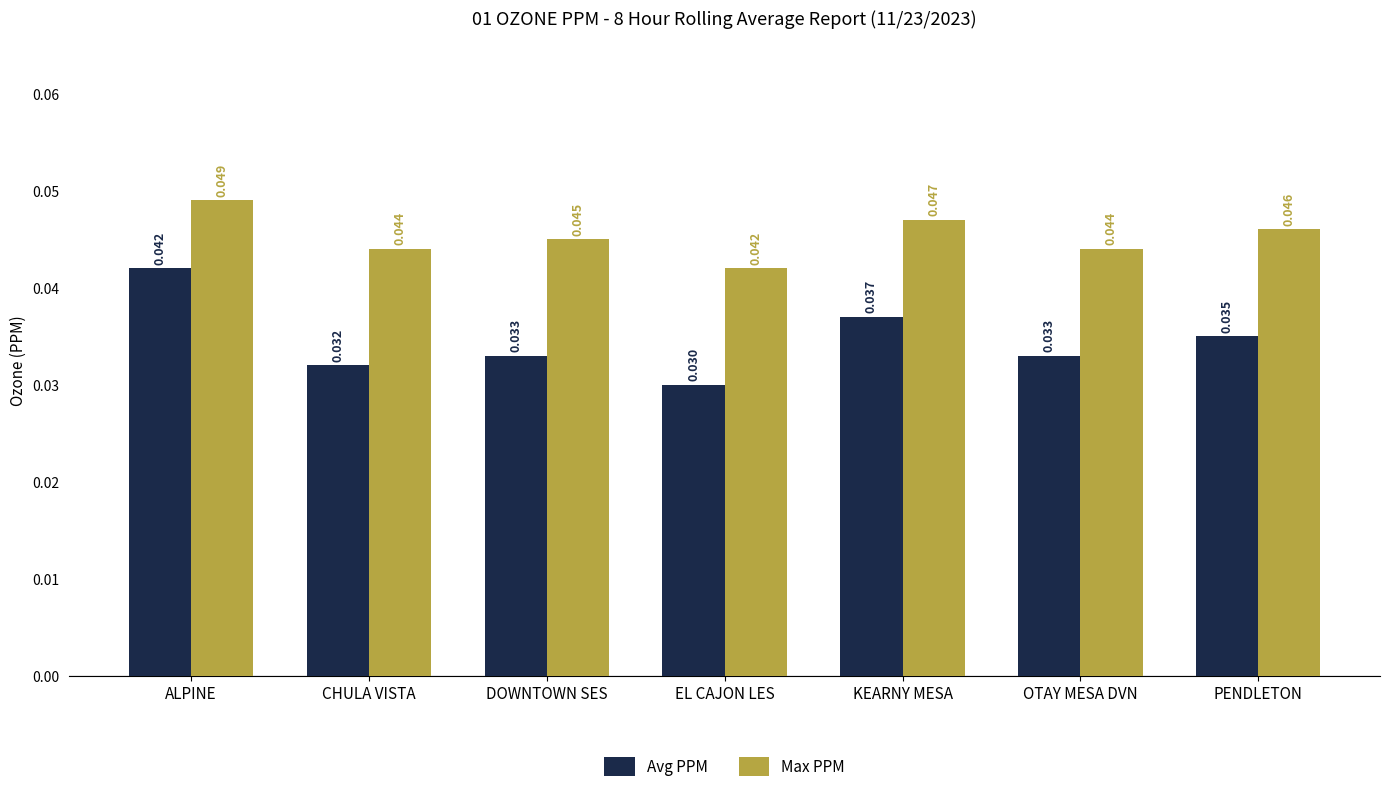

How many Max PPM values are between 0 and 1?

7